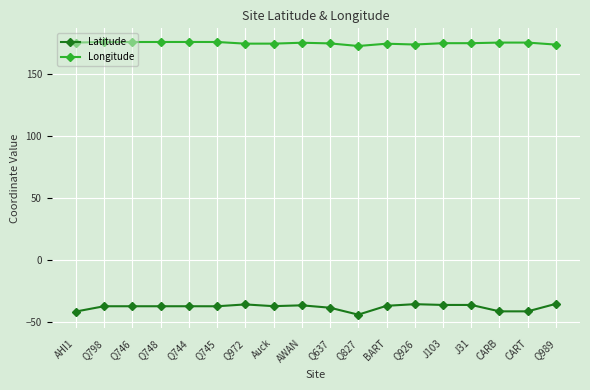

How many lines are shown in the chart?

2